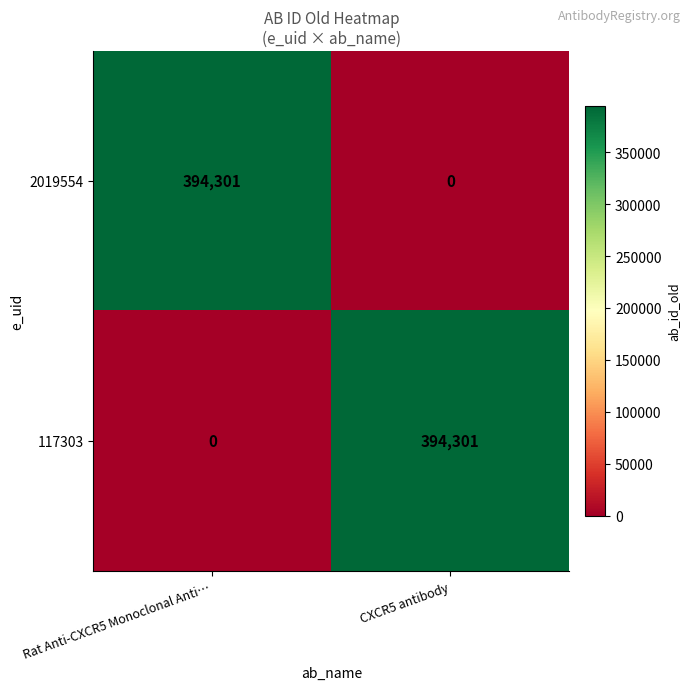

What is the greatest value displayed?

394301